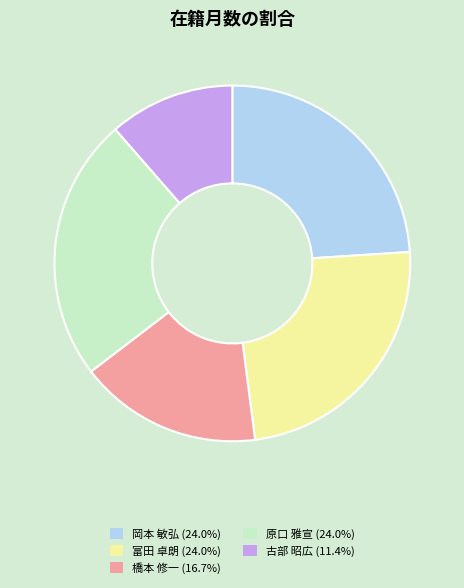

Does 古部 昭広 (11.4%) represent more than half of the total?

No